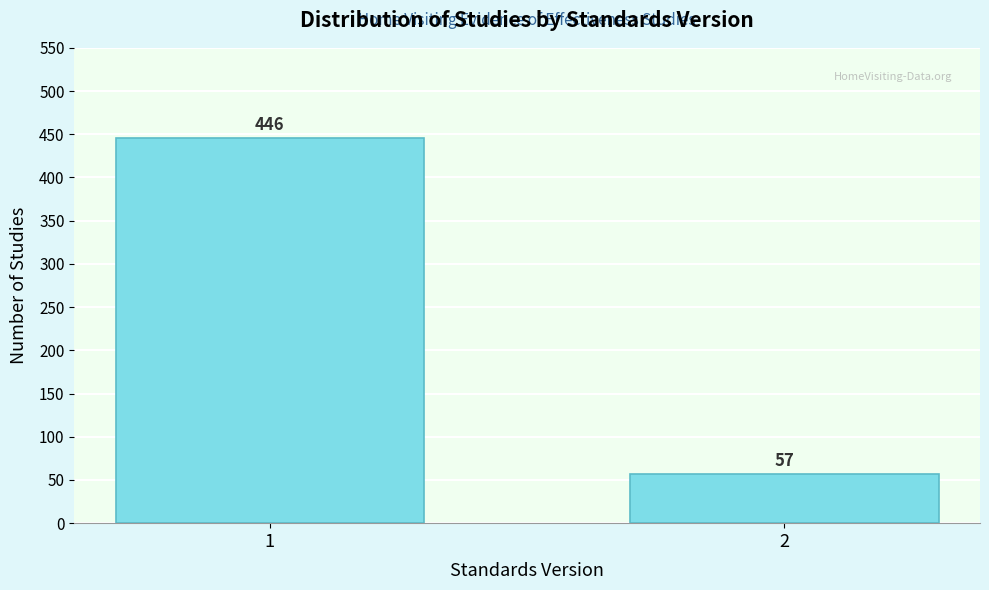

Reading left to right, transcribe all the data shown in this chart.

1=446	2=57